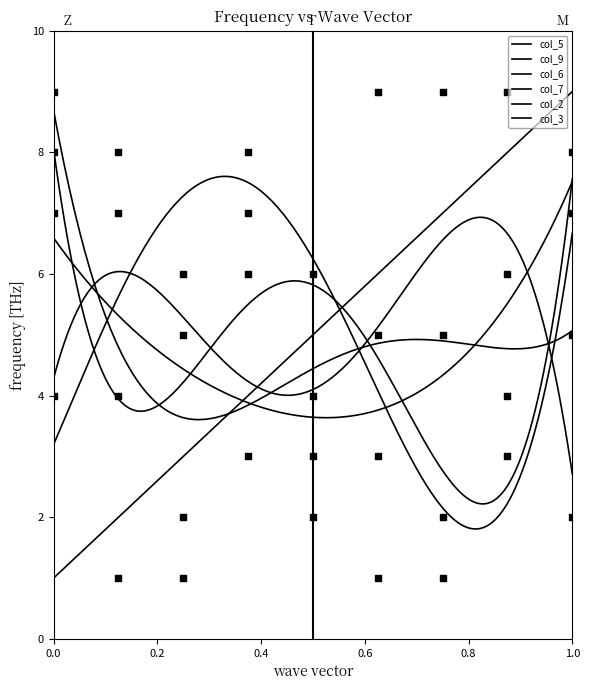

At which category is the sum across all series the highest?

1